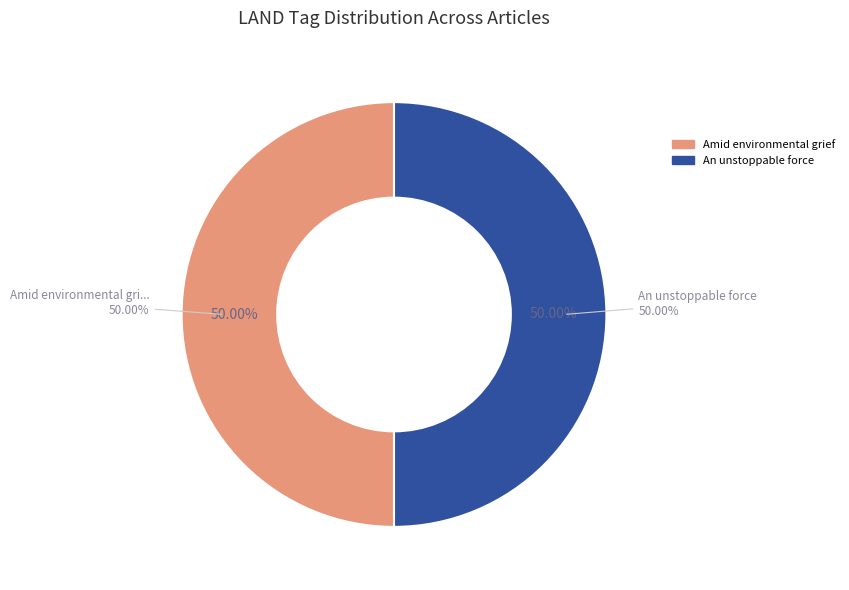

True or false: Iditarod mushers cope accounts for 0% of the total.

True